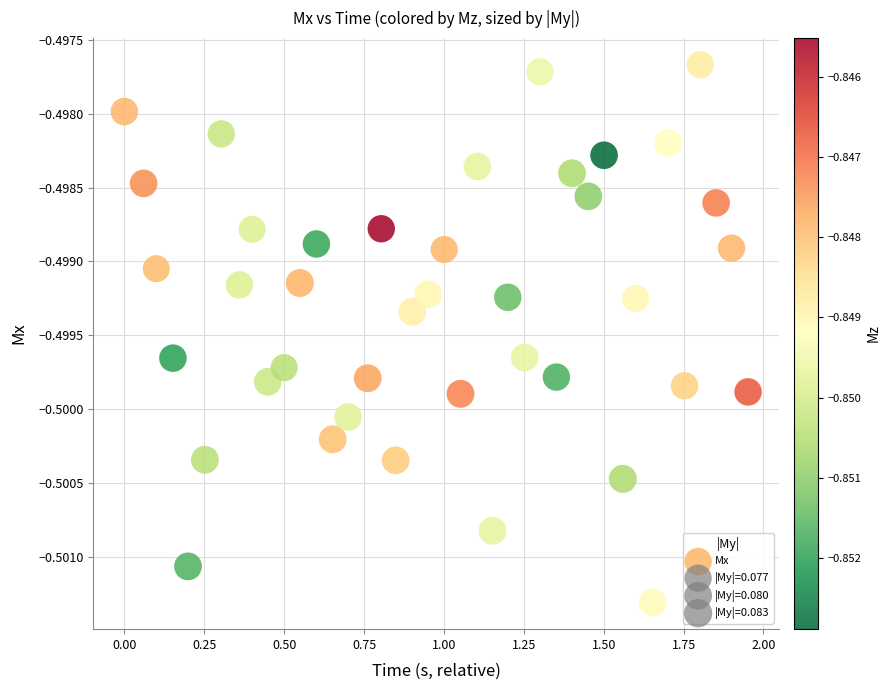

What is the range of X values (max minus min)?

2.0